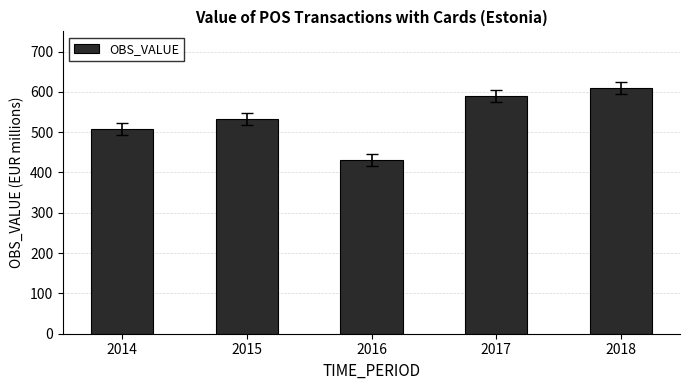

Reading left to right, what are all the values shown in this chart?

507.6	531.7	430.4	589.4	608.6